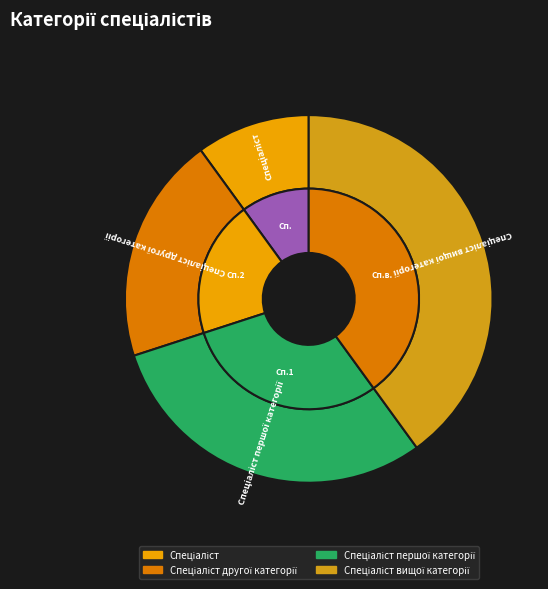

Does Спеціаліст account for over 50% of the chart?

No